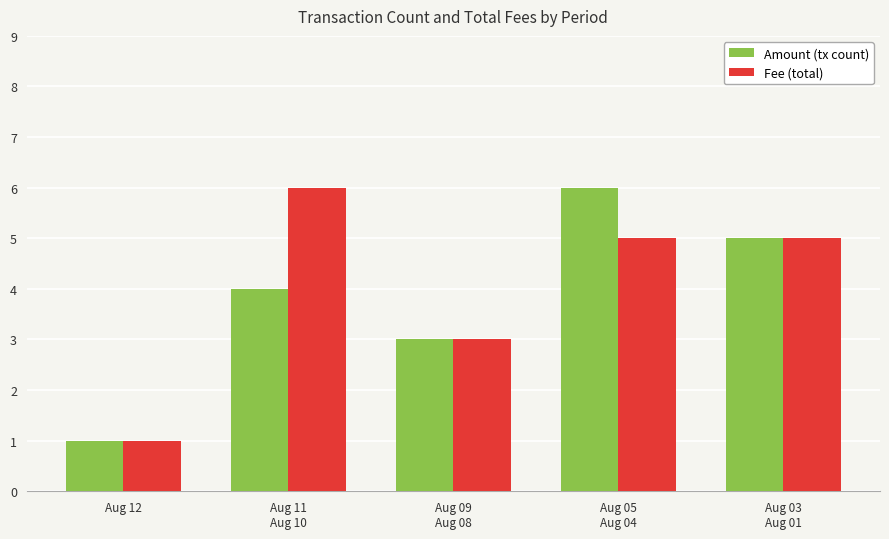

At how many categories does at least one series exceed 2?

4